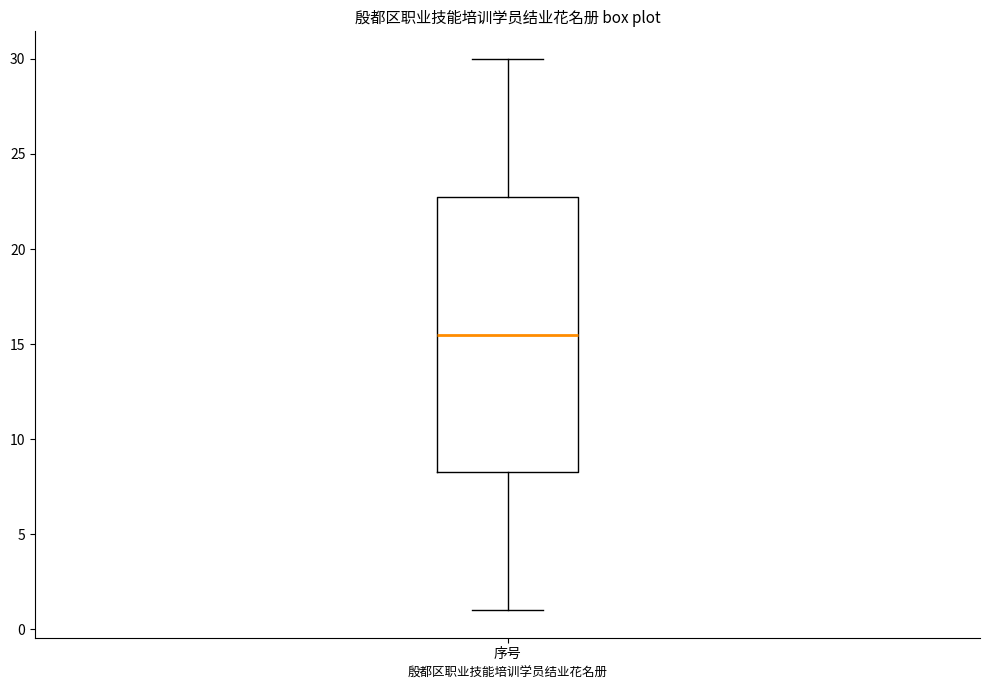

Where does the lower whisker of the box for 序号 end on the y-axis? The values are not printed on the chart, so give them approximately, as read against the axis.

1.0